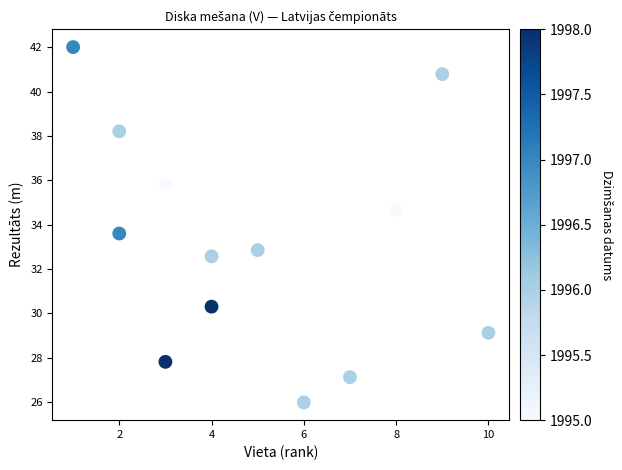

What is the range of Y values (max minus min)?

16.0